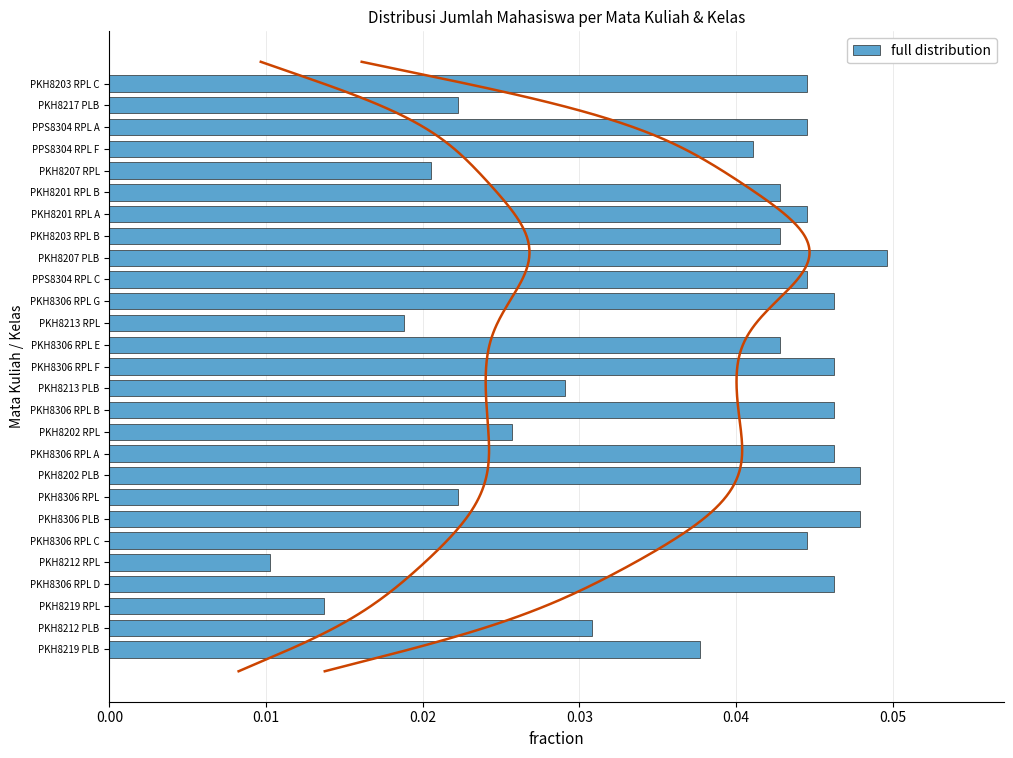

Count the full distribution values in the range 0 to 1.

27